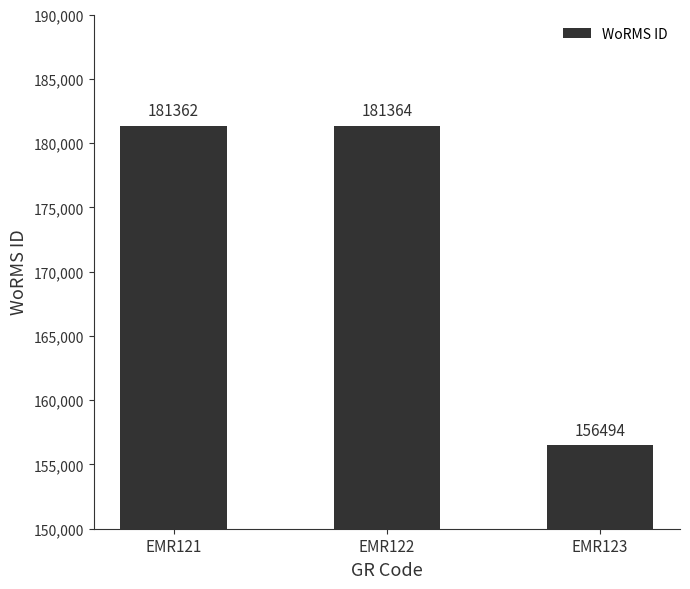

Reading left to right, extract all data points from this chart.

EMR121=181362	EMR122=181364	EMR123=156494